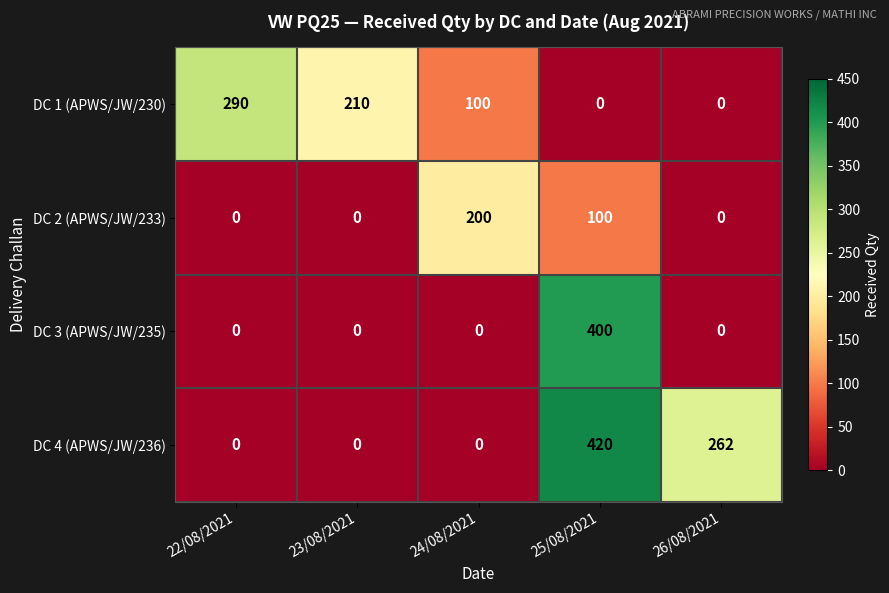

Is it true that DC 2 (APWS/JW/233) equals 0 at 26/08/2021?

True